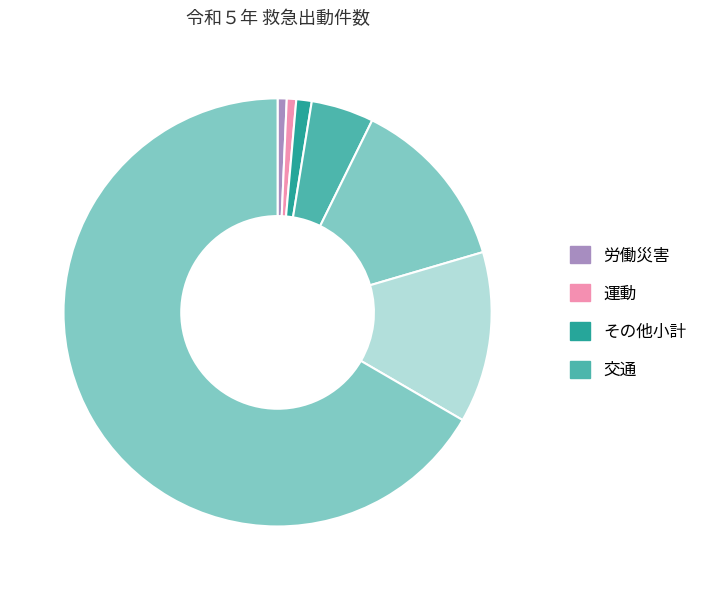

To the nearest percent, what is the average slice percentage?

11%